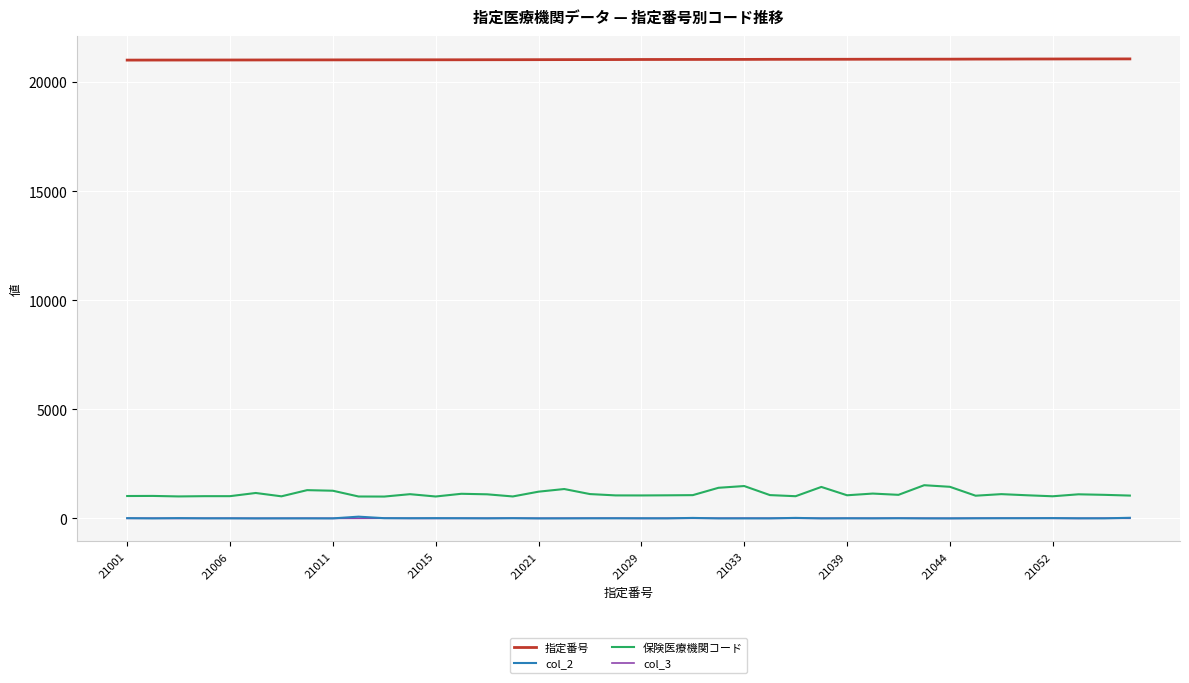

Which series has the largest total across all categories?

指定番号